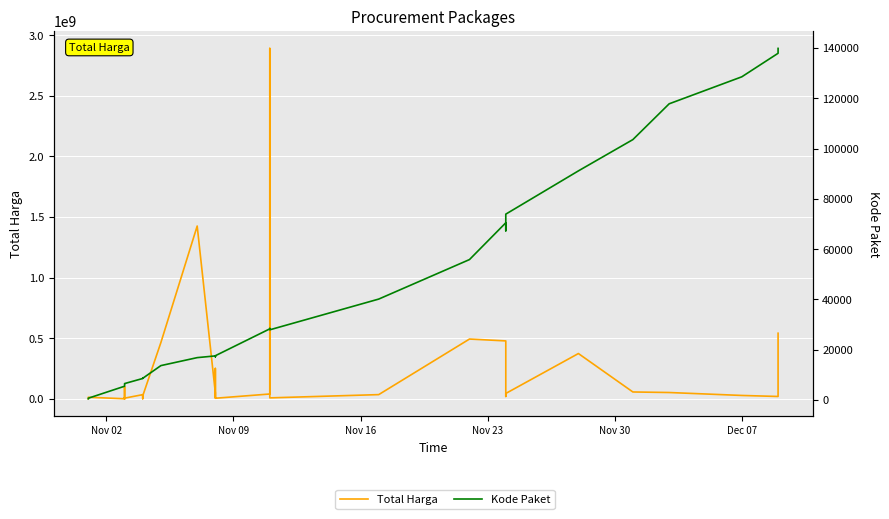

Which series has the largest total across all categories?

Total Harga